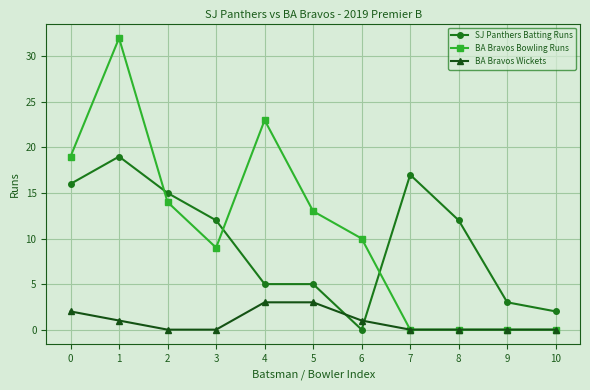

Is the value of SJ Panthers Batting Runs at 7 greater than the value of BA Bravos Wickets at 1?

Yes